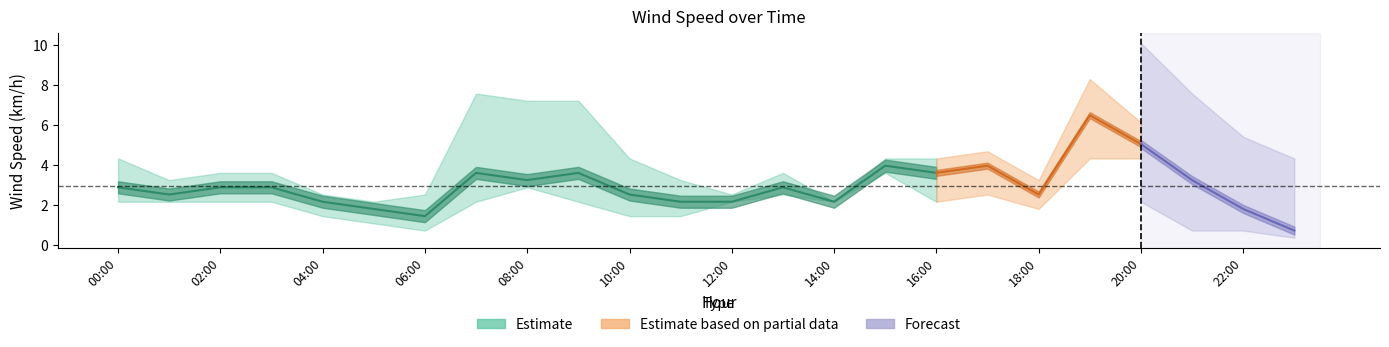

Is the value of WindSpd_Min (km/h) at 18:00 greater than the value of WindSpd_Max (km/h) at 14:00?

No